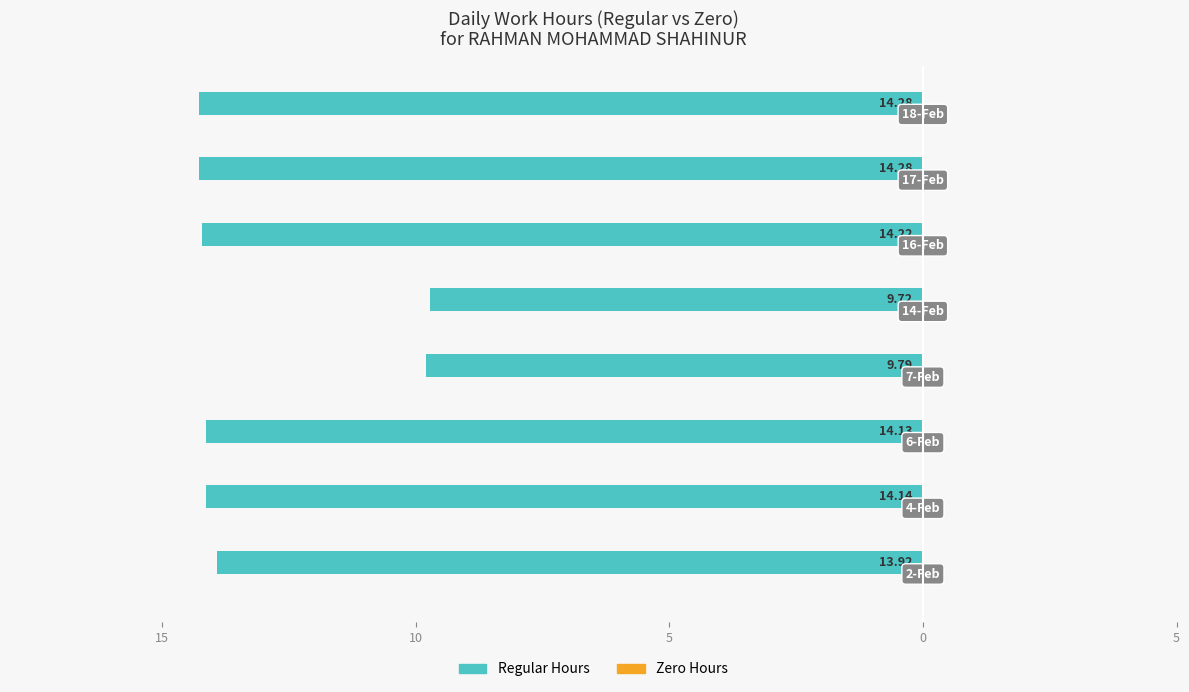

Are the bars horizontal?

Yes